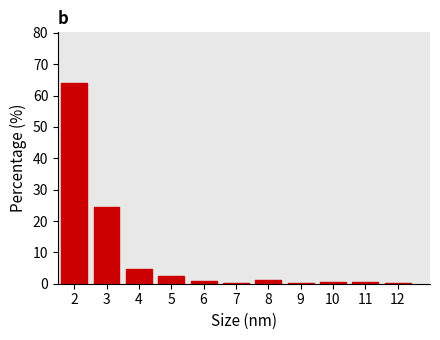

The chart shows a value of 2.4 at 5. True or false?

True